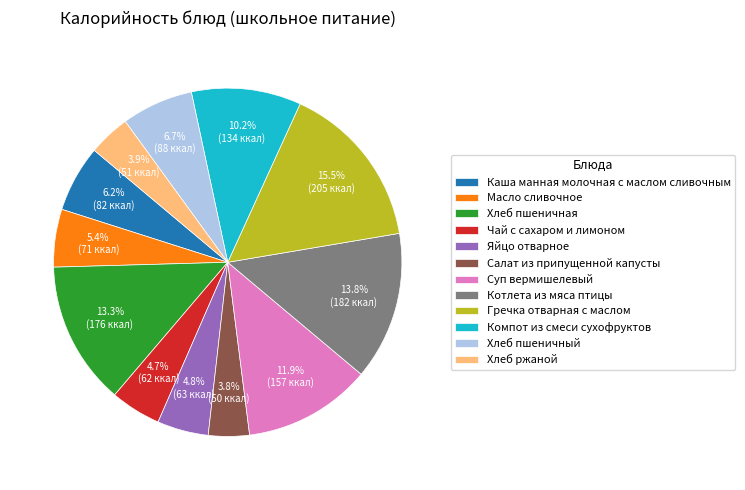

Do Хлеб ржаной and Салат из припущенной капусты together represent more than half of the pie?

No